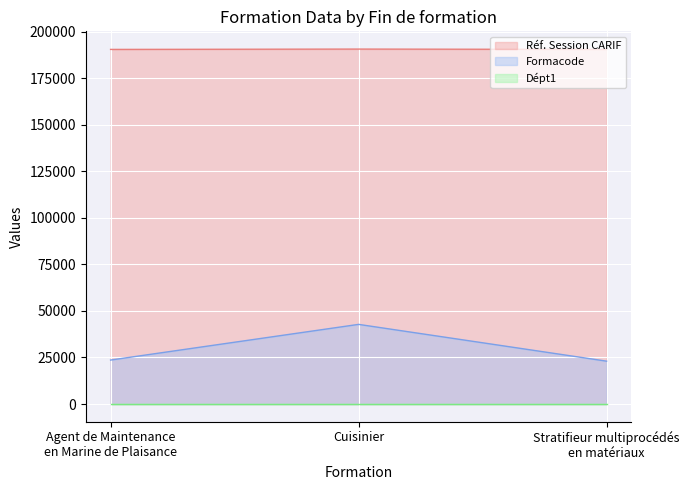

What value does the Réf. Session CARIF series have at Cuisinier, to the nearest 50?

190550